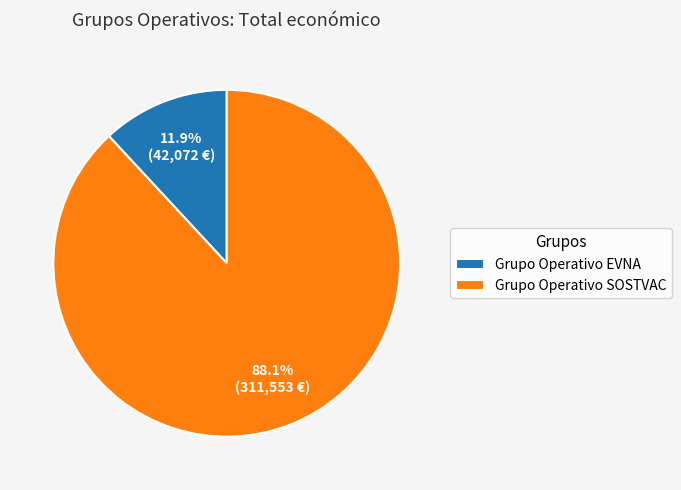

What portion of the pie excludes Grupo Operativo SOSTVAC?

11.9%